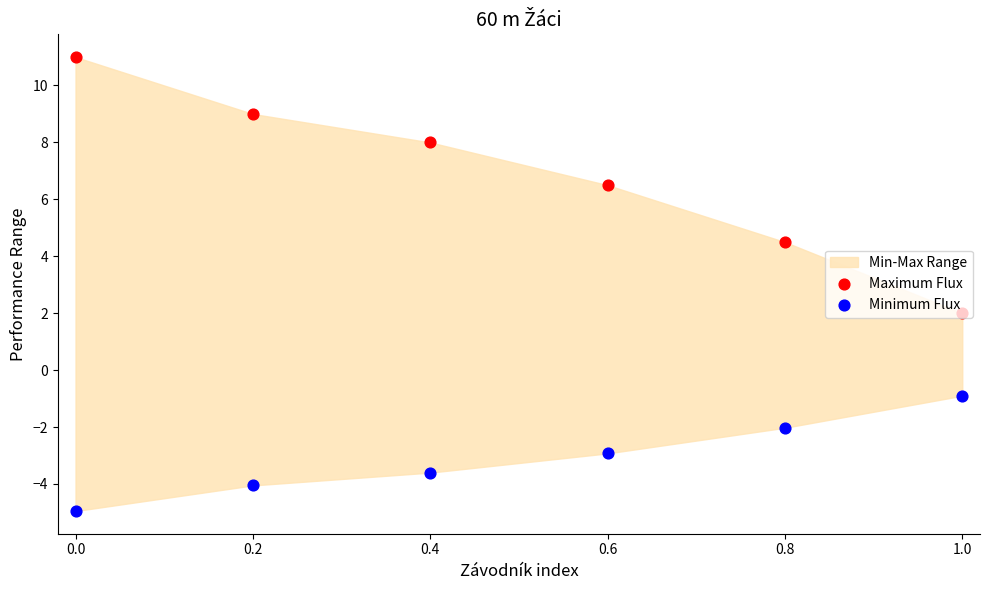

Which series reaches the minimum Y coordinate?

Minimum Flux